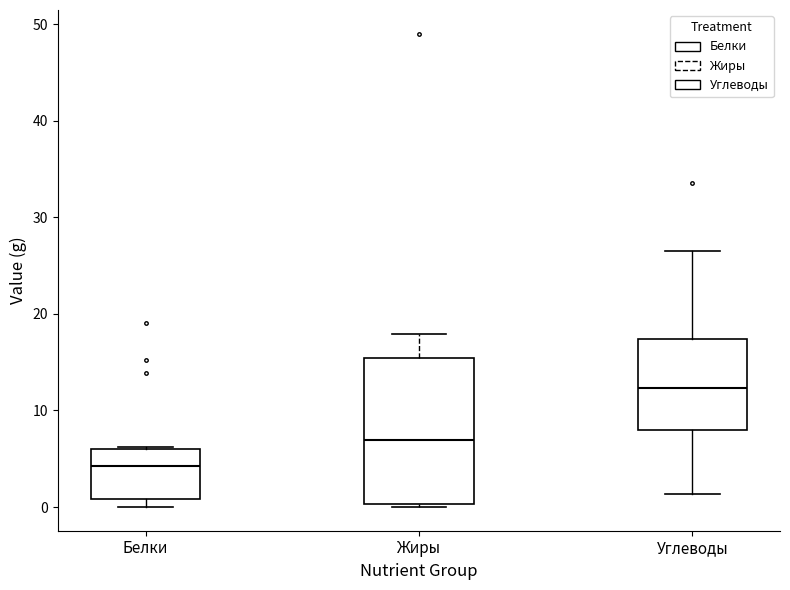

Where is the upper edge of the box for Углеводы on the y-axis? The values are not printed on the chart, so give them approximately, as read against the axis.

17